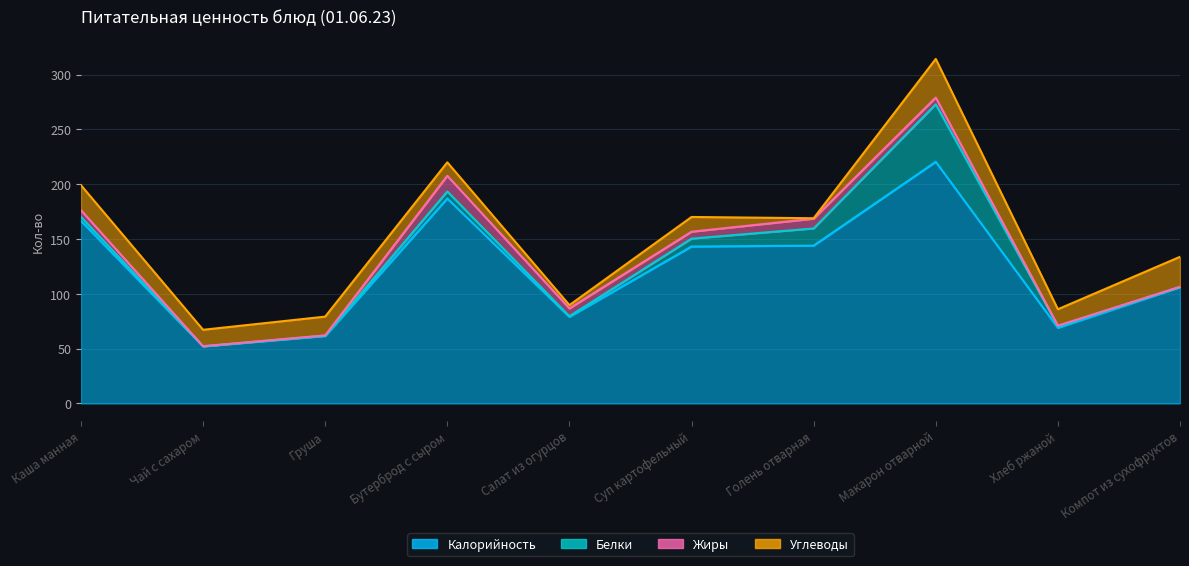

The value of Калорийность at Каша манная is 269.3. True or false?

False